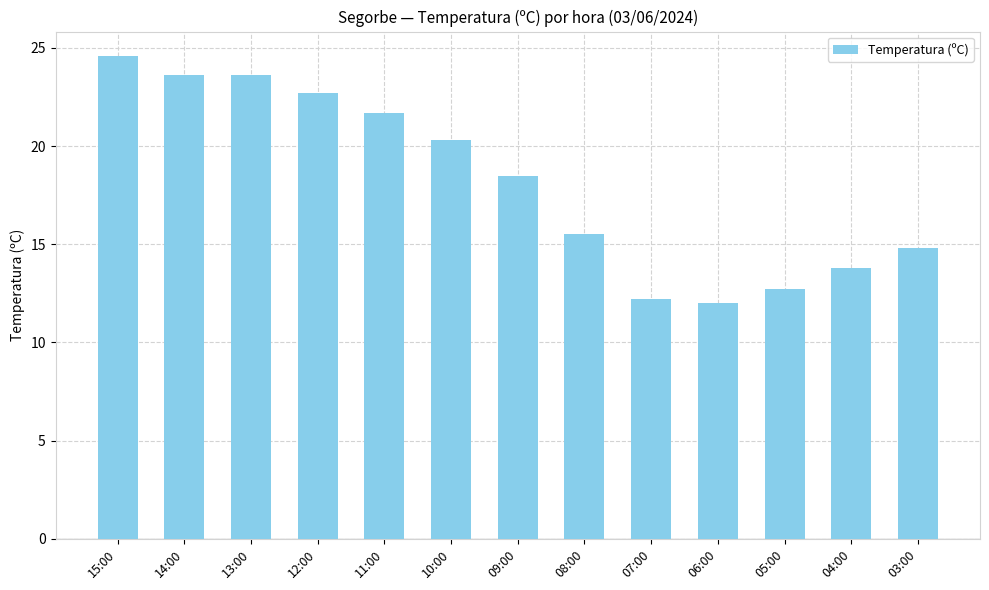

What is the average value?

18.2